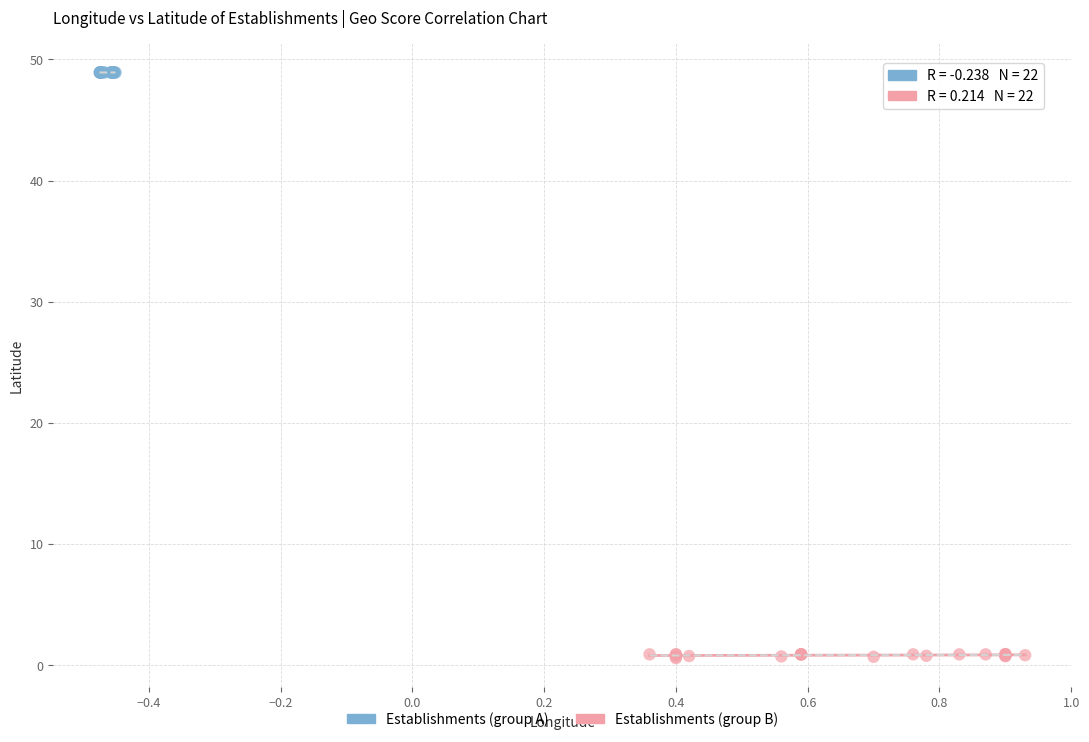

Which series reaches the minimum Y coordinate?

Establishments (group B)